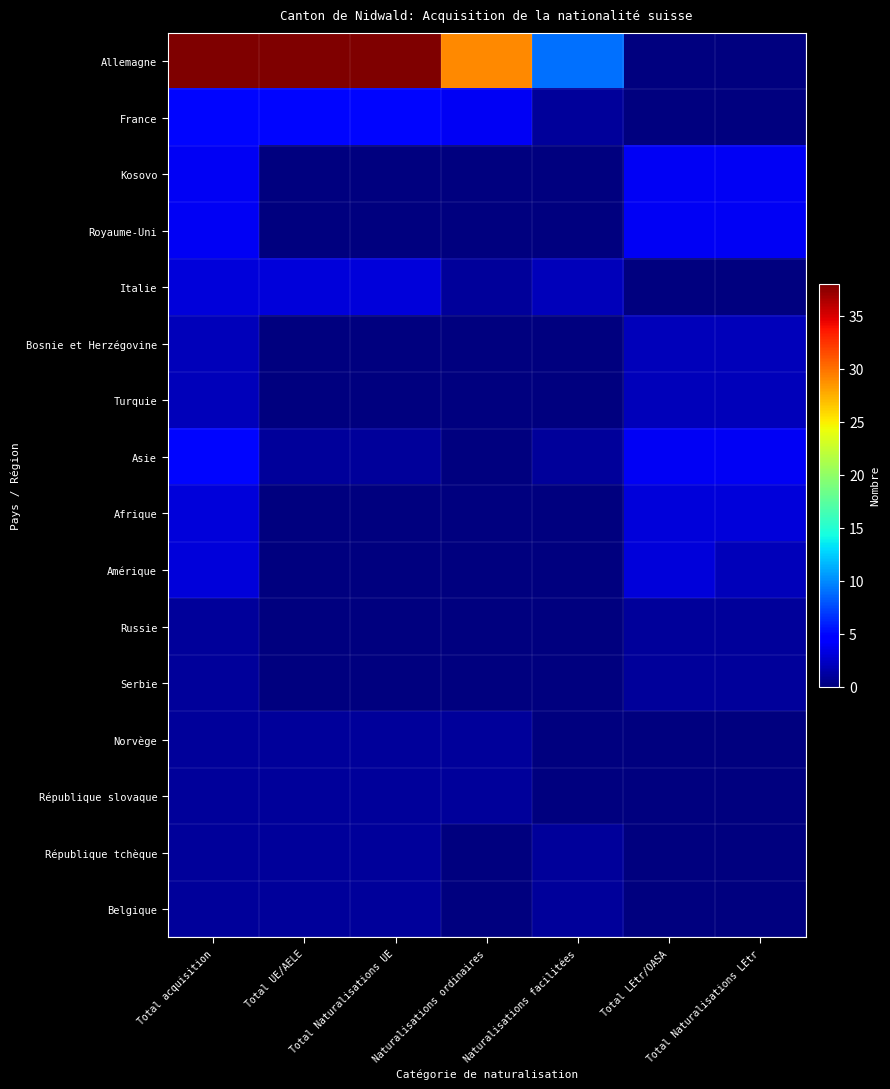

Reading left to right, extract all data points from this chart.

Allemagne: Total acquisition=38	Total UE/AELE=38	Total Naturalisations UE=38	Naturalisations ordinaires=29	Naturalisations facilitées=9	Total LEtr/OASA=0	Total Naturalisations LEtr=0
France: Total acquisition=5	Total UE/AELE=5	Total Naturalisations UE=5	Naturalisations ordinaires=4	Naturalisations facilitées=1	Total LEtr/OASA=0	Total Naturalisations LEtr=0
Kosovo: Total acquisition=4	Total UE/AELE=0	Total Naturalisations UE=0	Naturalisations ordinaires=0	Naturalisations facilitées=0	Total LEtr/OASA=4	Total Naturalisations LEtr=4
Royaume-Uni: Total acquisition=4	Total UE/AELE=0	Total Naturalisations UE=0	Naturalisations ordinaires=0	Naturalisations facilitées=0	Total LEtr/OASA=4	Total Naturalisations LEtr=4
Italie: Total acquisition=3	Total UE/AELE=3	Total Naturalisations UE=3	Naturalisations ordinaires=1	Naturalisations facilitées=2	Total LEtr/OASA=0	Total Naturalisations LEtr=0
Bosnie et Herzégovine: Total acquisition=2	Total UE/AELE=0	Total Naturalisations UE=0	Naturalisations ordinaires=0	Naturalisations facilitées=0	Total LEtr/OASA=2	Total Naturalisations LEtr=2
Turquie: Total acquisition=2	Total UE/AELE=0	Total Naturalisations UE=0	Naturalisations ordinaires=0	Naturalisations facilitées=0	Total LEtr/OASA=2	Total Naturalisations LEtr=2
Asie: Total acquisition=5	Total UE/AELE=1	Total Naturalisations UE=1	Naturalisations ordinaires=0	Naturalisations facilitées=1	Total LEtr/OASA=4	Total Naturalisations LEtr=4
Afrique: Total acquisition=3	Total UE/AELE=0	Total Naturalisations UE=0	Naturalisations ordinaires=0	Naturalisations facilitées=0	Total LEtr/OASA=3	Total Naturalisations LEtr=3
Amérique: Total acquisition=3	Total UE/AELE=0	Total Naturalisations UE=0	Naturalisations ordinaires=0	Naturalisations facilitées=0	Total LEtr/OASA=3	Total Naturalisations LEtr=2
Russie: Total acquisition=1	Total UE/AELE=0	Total Naturalisations UE=0	Naturalisations ordinaires=0	Naturalisations facilitées=0	Total LEtr/OASA=1	Total Naturalisations LEtr=1
Serbie: Total acquisition=1	Total UE/AELE=0	Total Naturalisations UE=0	Naturalisations ordinaires=0	Naturalisations facilitées=0	Total LEtr/OASA=1	Total Naturalisations LEtr=1
Norvège: Total acquisition=1	Total UE/AELE=1	Total Naturalisations UE=1	Naturalisations ordinaires=1	Naturalisations facilitées=0	Total LEtr/OASA=0	Total Naturalisations LEtr=0
République slovaque: Total acquisition=1	Total UE/AELE=1	Total Naturalisations UE=1	Naturalisations ordinaires=1	Naturalisations facilitées=0	Total LEtr/OASA=0	Total Naturalisations LEtr=0
République tchèque: Total acquisition=1	Total UE/AELE=1	Total Naturalisations UE=1	Naturalisations ordinaires=0	Naturalisations facilitées=1	Total LEtr/OASA=0	Total Naturalisations LEtr=0
Belgique: Total acquisition=1	Total UE/AELE=1	Total Naturalisations UE=1	Naturalisations ordinaires=0	Naturalisations facilitées=1	Total LEtr/OASA=0	Total Naturalisations LEtr=0